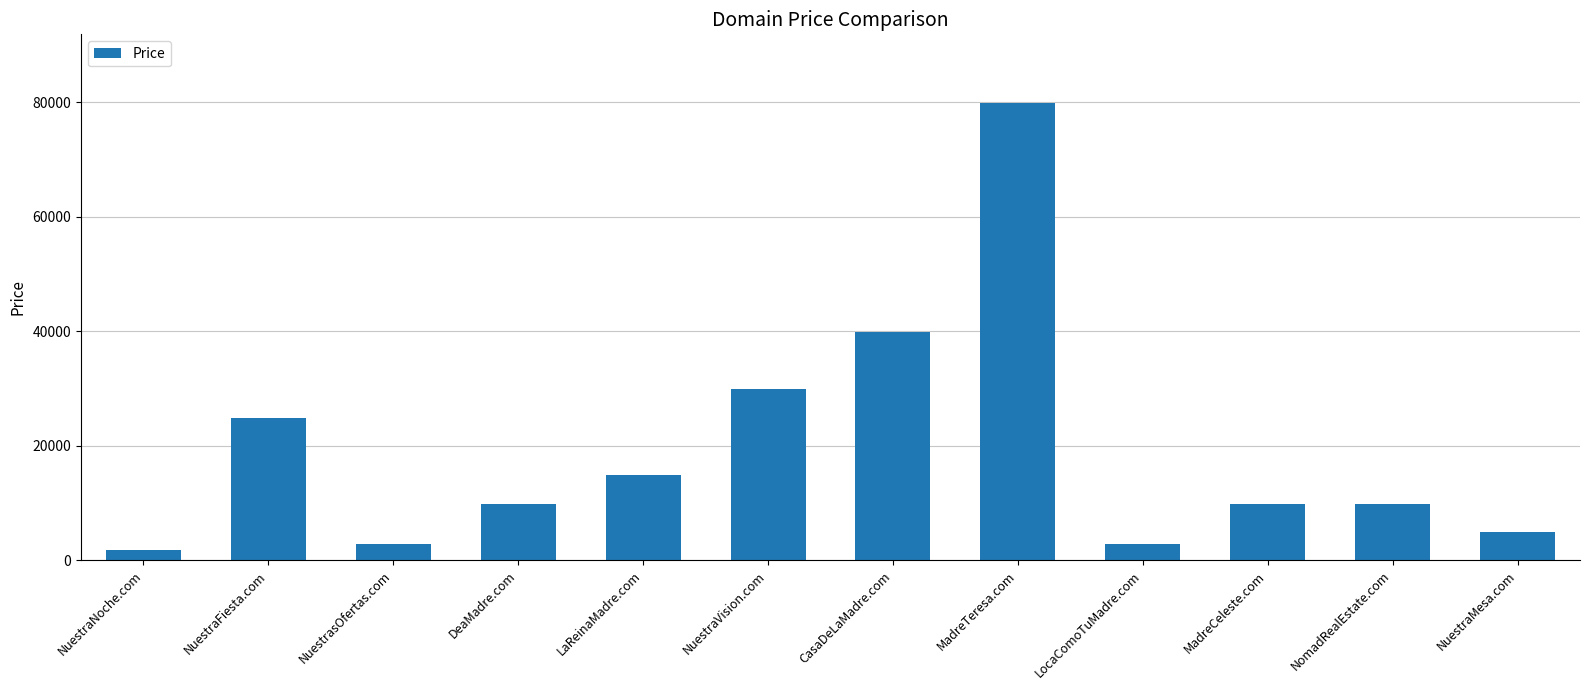

Reading left to right, transcribe all the data shown in this chart.

NuestraNoche.com=1888	NuestraFiesta.com=24888	NuestrasOfertas.com=2888	DeaMadre.com=9888	LaReinaMadre.com=14888	NuestraVision.com=29888	CasaDeLaMadre.com=39888	MadreTeresa.com=79888	LocaComoTuMadre.com=2888	MadreCeleste.com=9888	NomadRealEstate.com=9888	NuestraMesa.com=4888